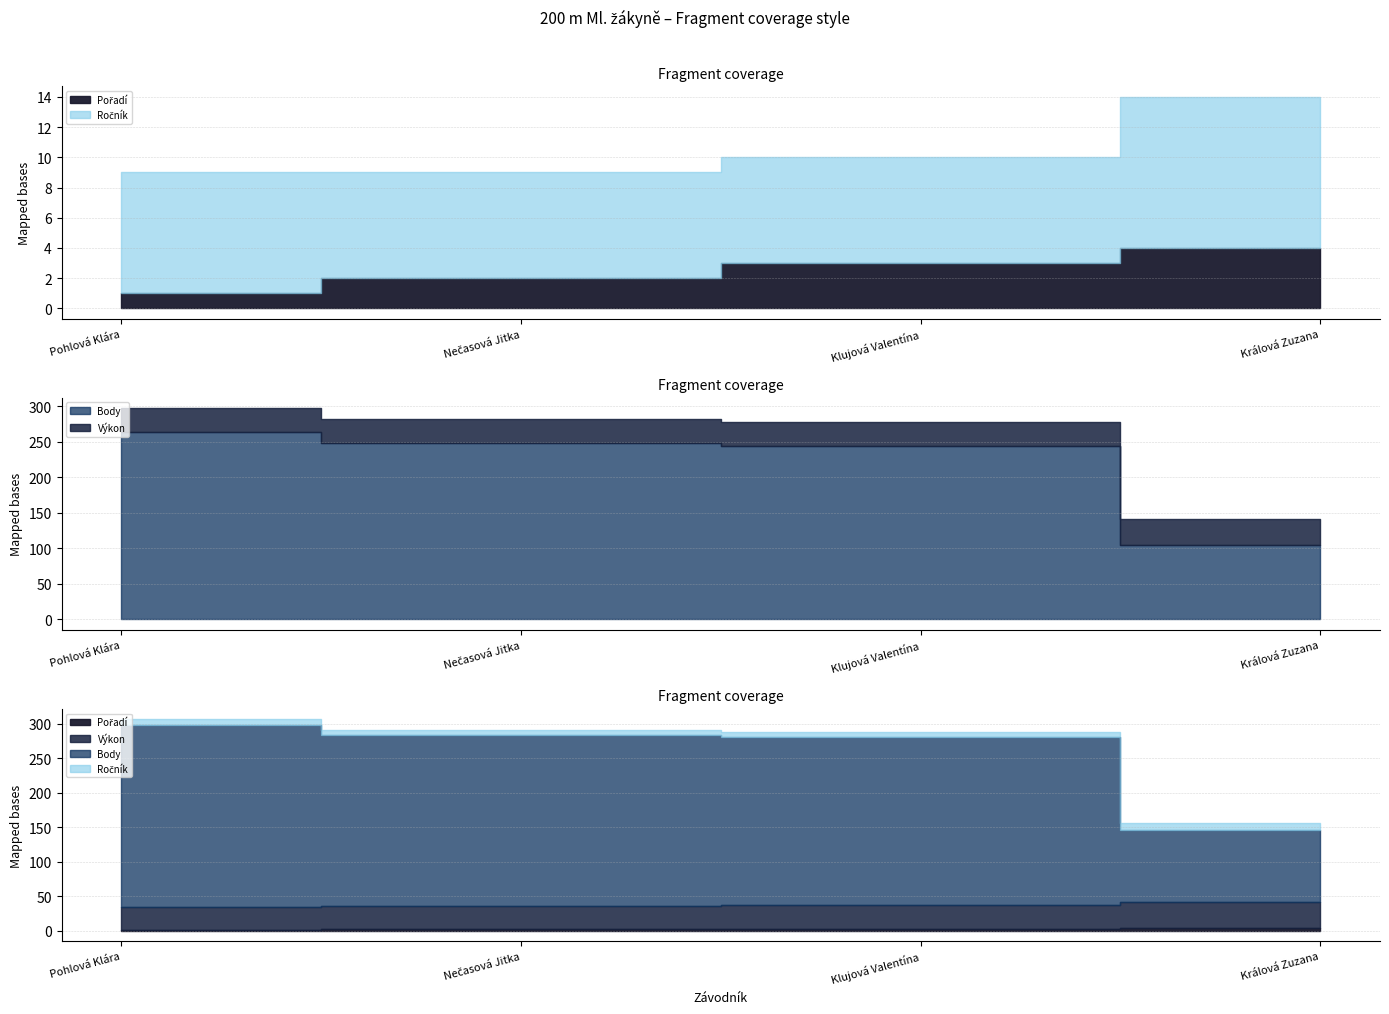

True or false: Pořadí and Ročník intersect in this chart.

False